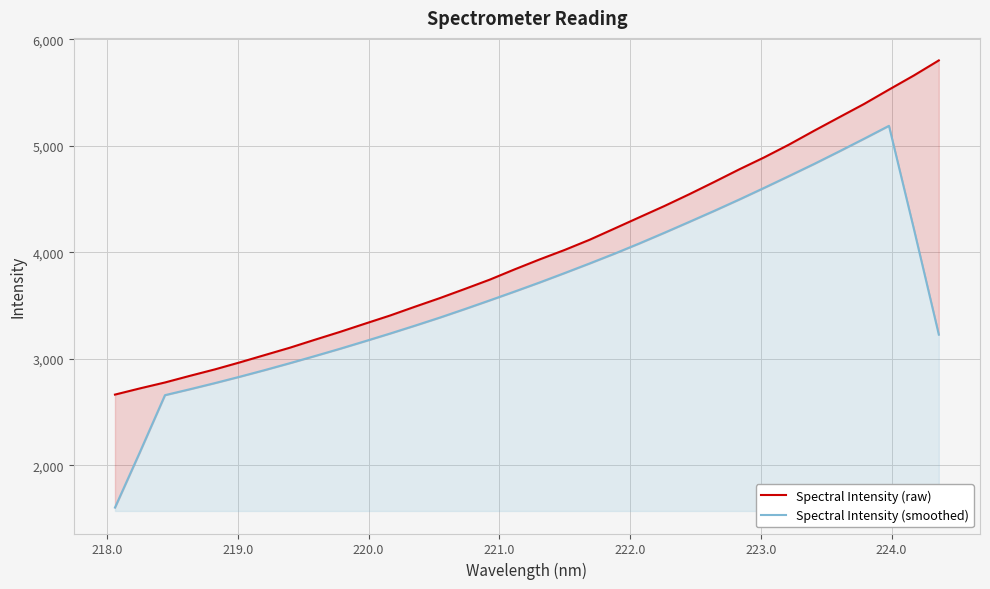

True or false: Spectral Intensity (raw) and Spectral Intensity (smoothed) cross at least once.

False